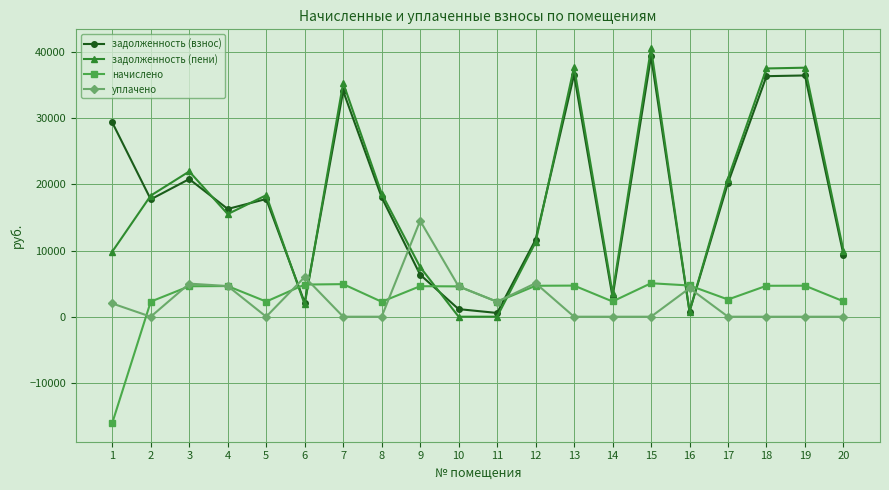

Is it true that задолженность (взнос) equals 11646.1 at 12?

True